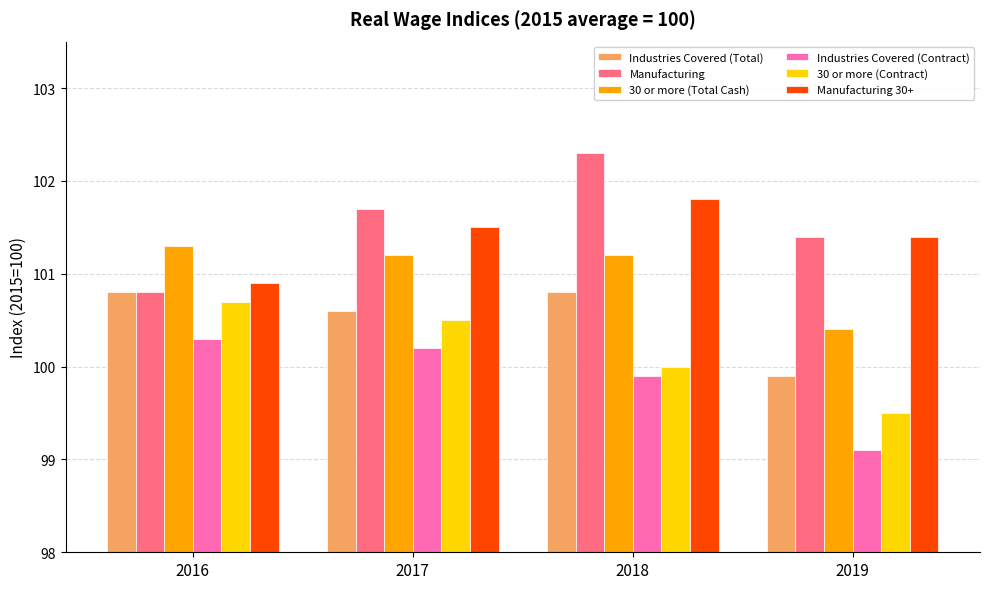

What is the highest value of the 30 or more (Contract) series?

100.7